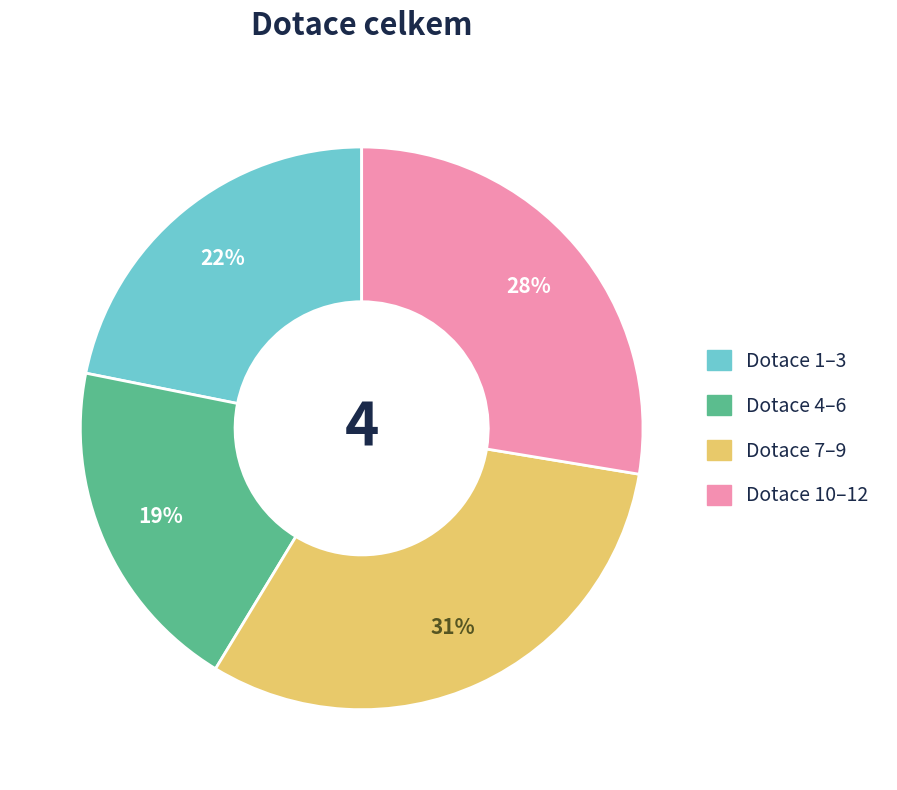

Do Dotace 10–12 and Dotace 4–6 together represent more than half of the pie?

No